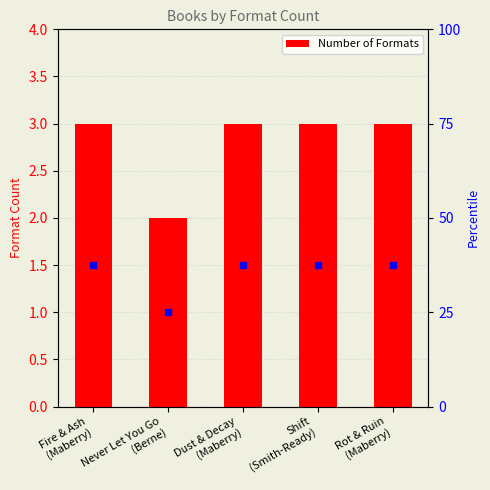

What is the average value?

3